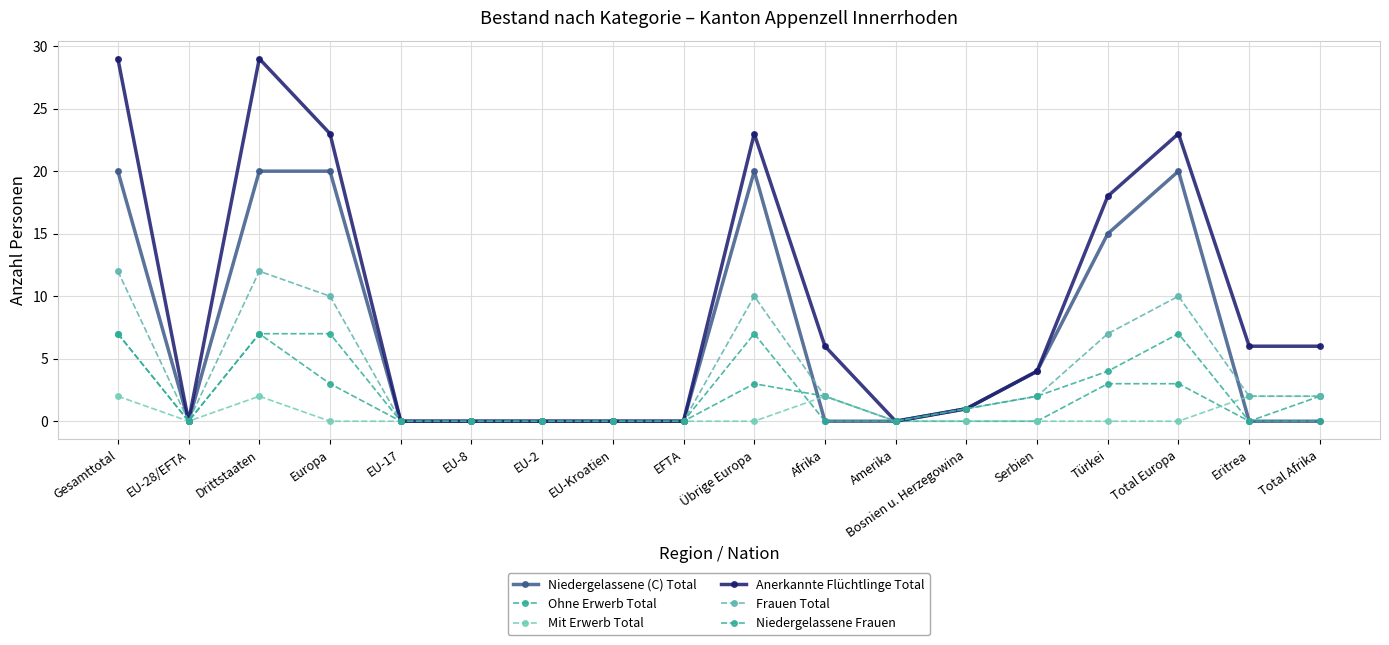

True or false: Niedergelassene Frauen and Niedergelassene (C) Total intersect in this chart.

False